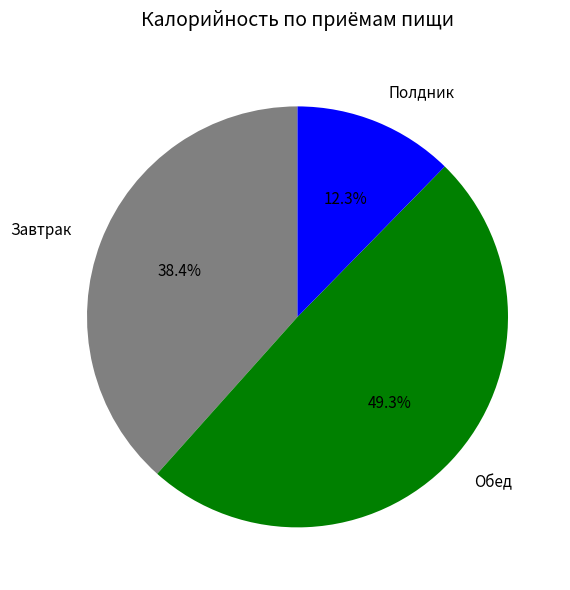

How many slices are in this pie chart?

3